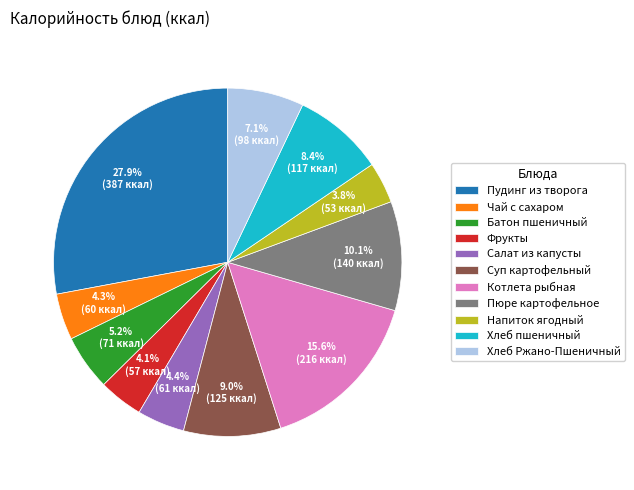

Is the sum of Батон пшеничный and Суп картофельный greater than half?

No